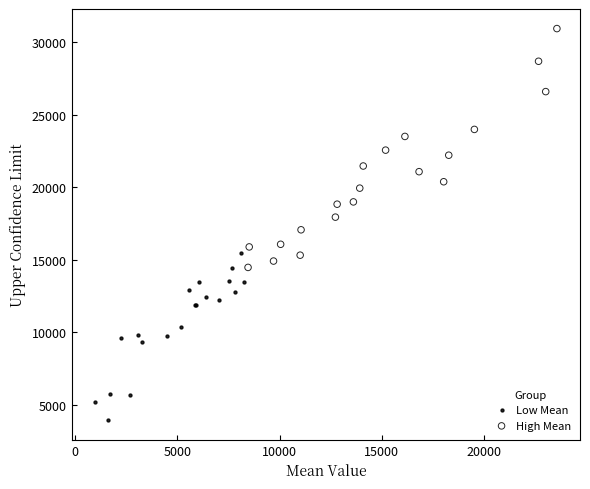

What are all the series names shown in the legend?

Low Mean, High Mean